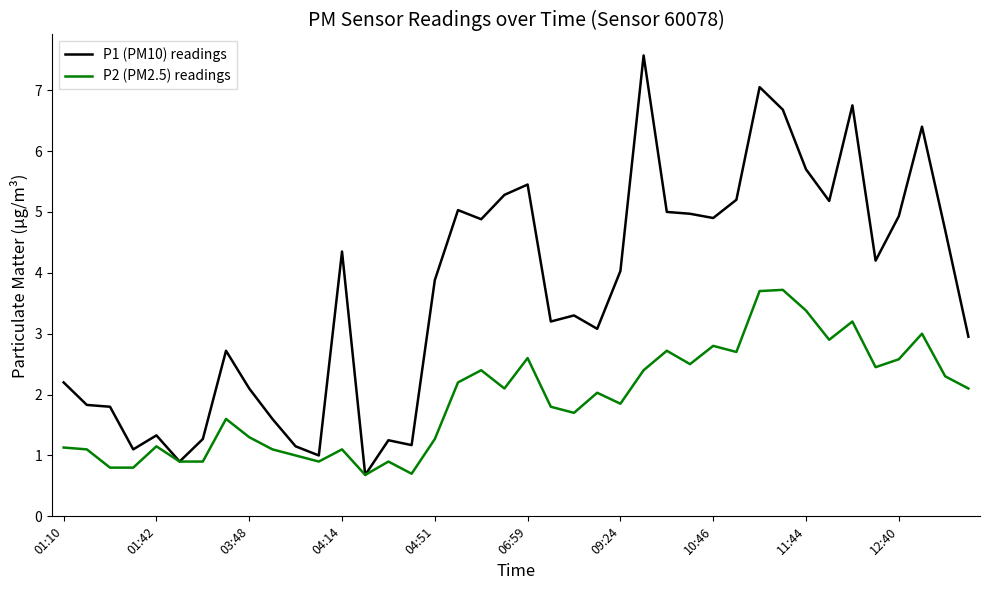

Which series has the largest total across all categories?

P1 (PM10) readings